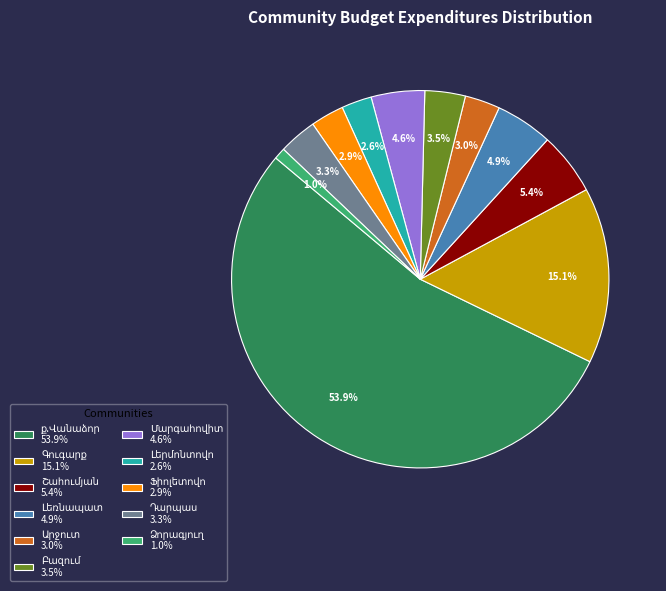

Does any single category account for the majority?

Yes